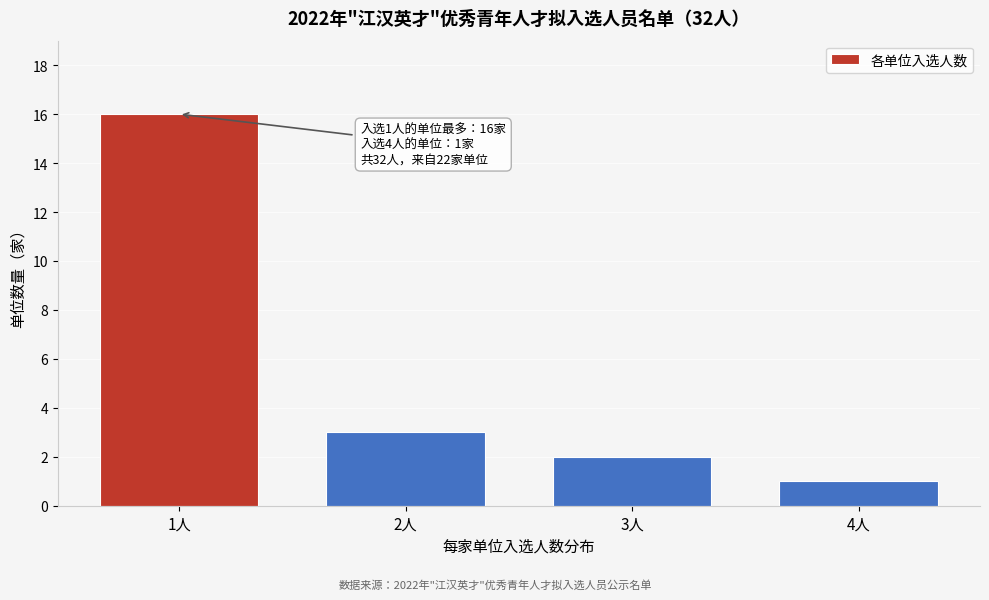

Reading left to right, list all the values displayed in this chart.

16	3	2	1